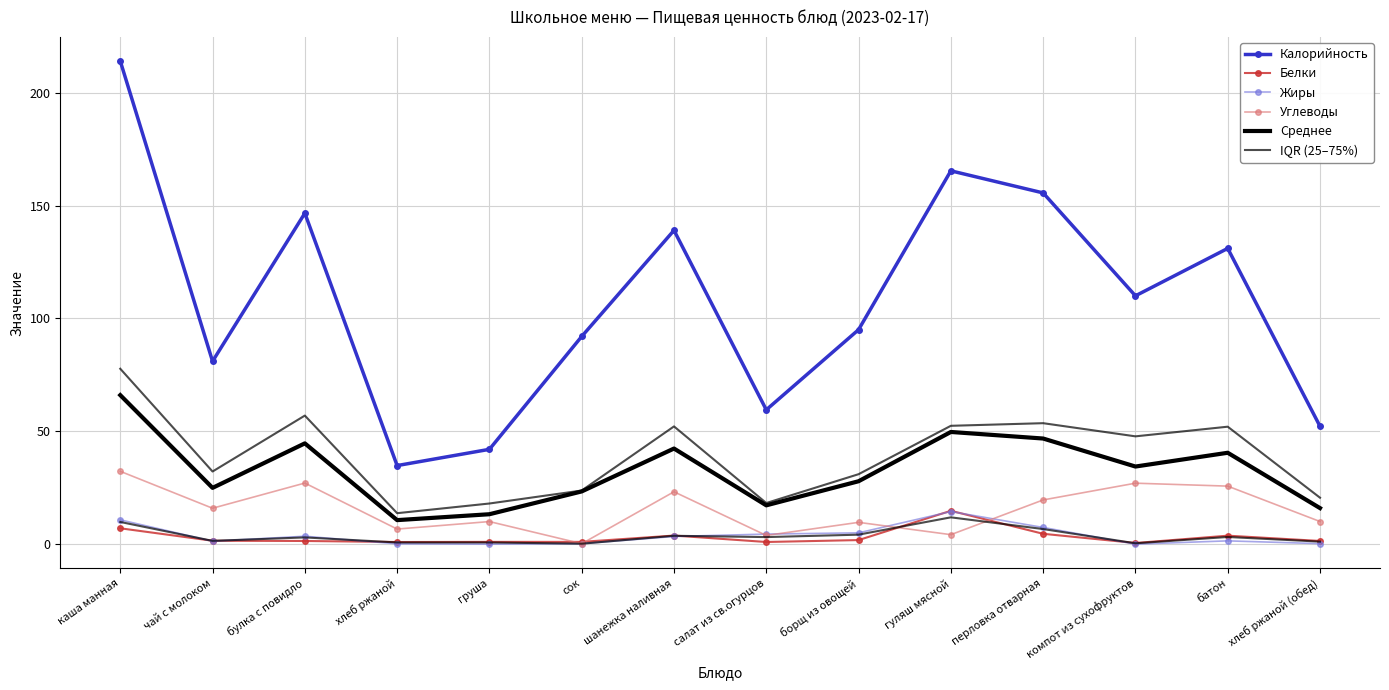

The Углеводы series shows 3.9 at салат из св.огурцов. True or false?

True